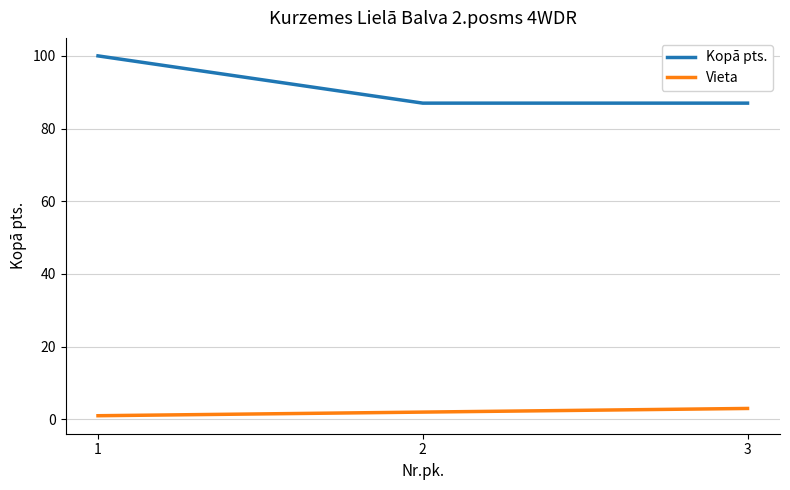

How many lines are shown in the chart?

2